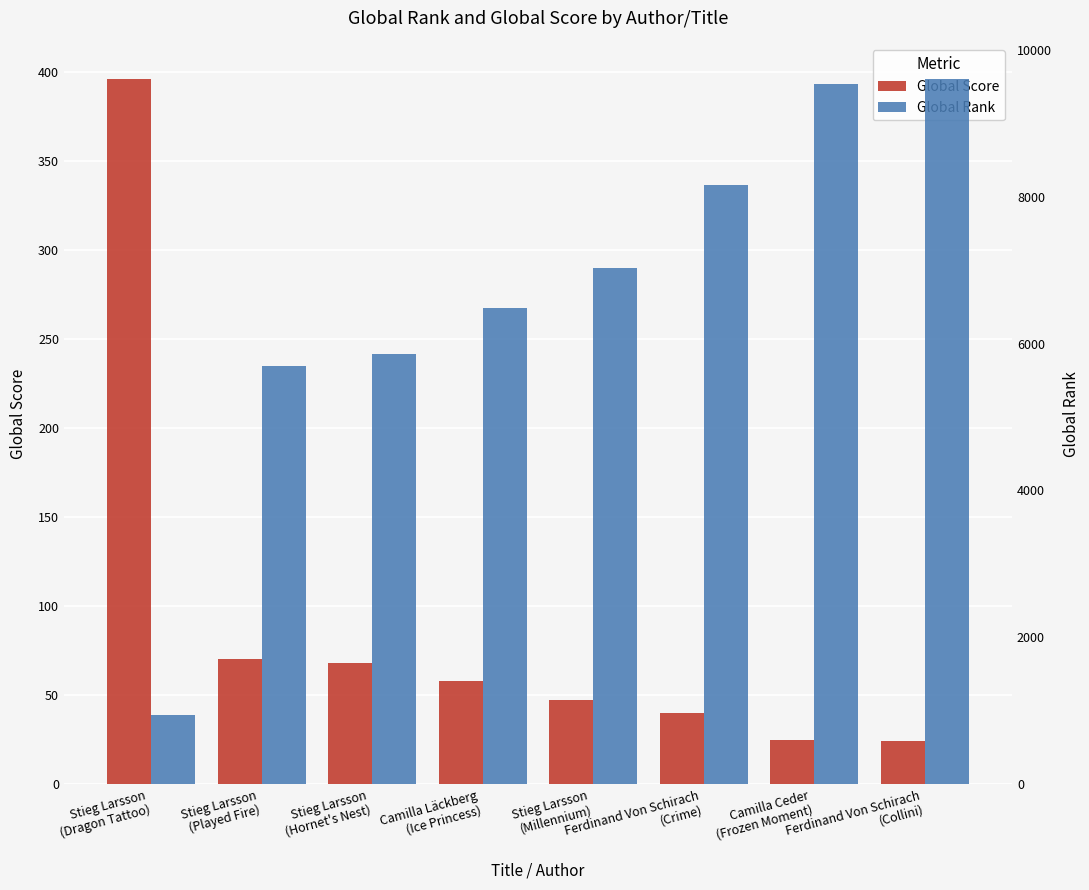

What is the label of the 2nd bar from the right?

Camilla Ceder
(Frozen Moment)